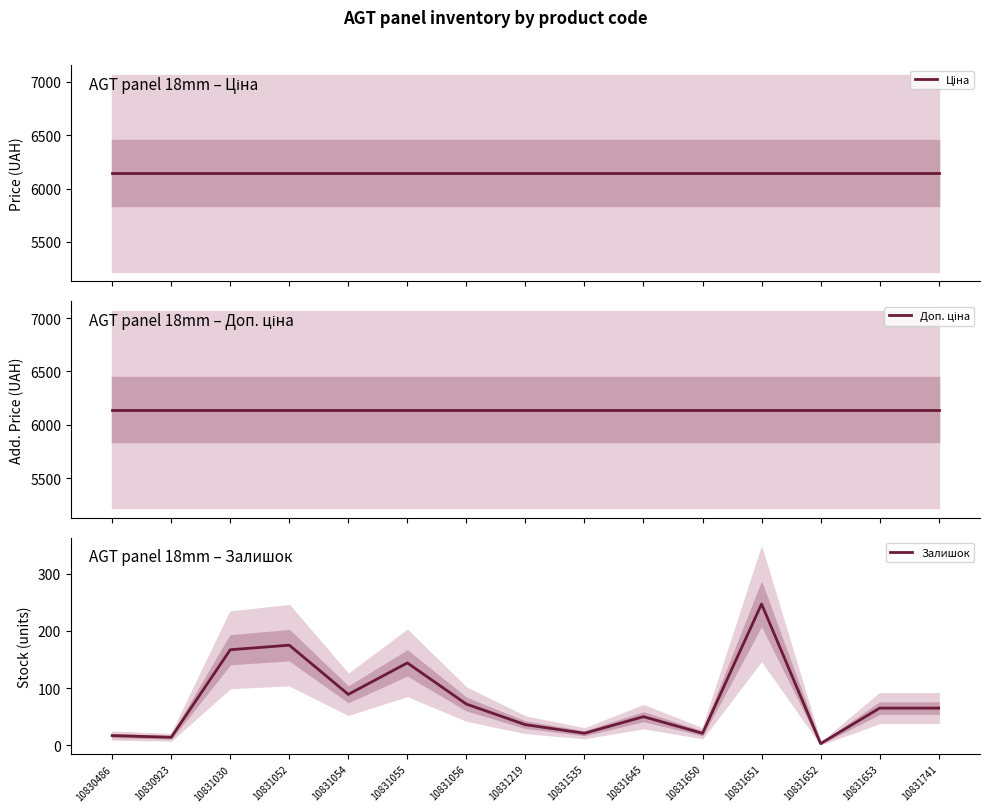

What is the sum of the Доп. ціна values at 10831535 and 10831652?

12286.5